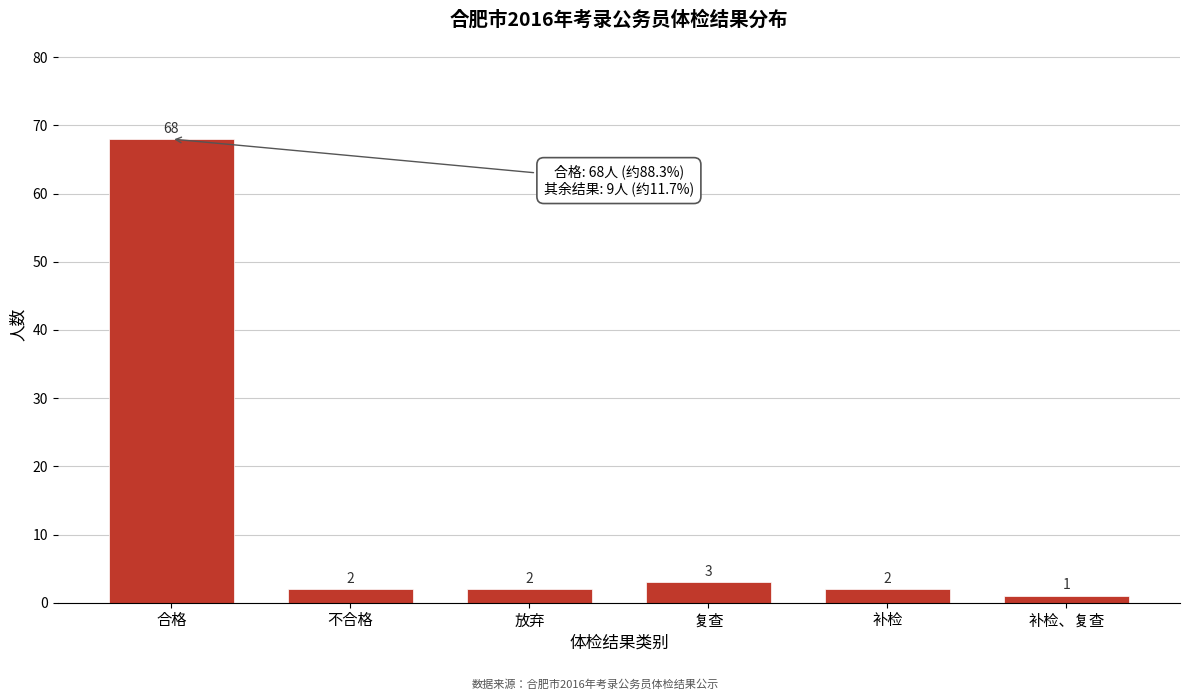

Reading right to left, extract all data points from this chart.

补检、复查=1	补检=2	复查=3	放弃=2	不合格=2	合格=68